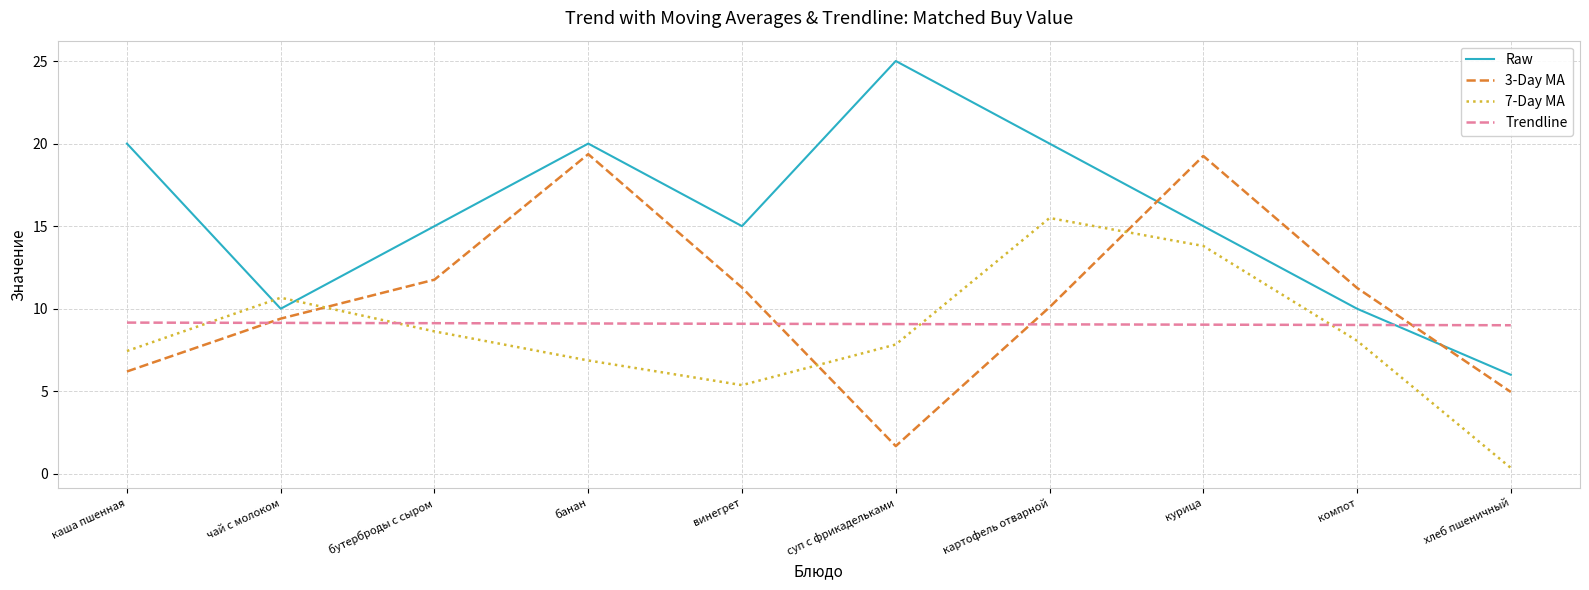

True or false: 3-Day MA and Trendline cross at least once.

True